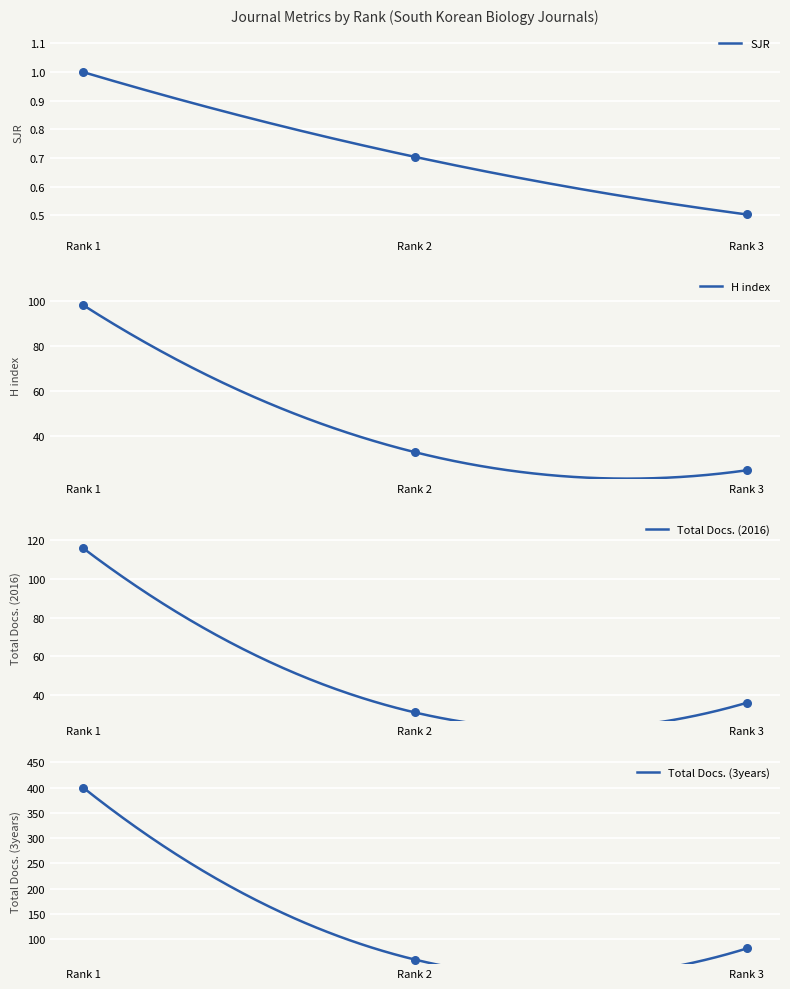

Which series reaches the minimum Y coordinate?

SJR